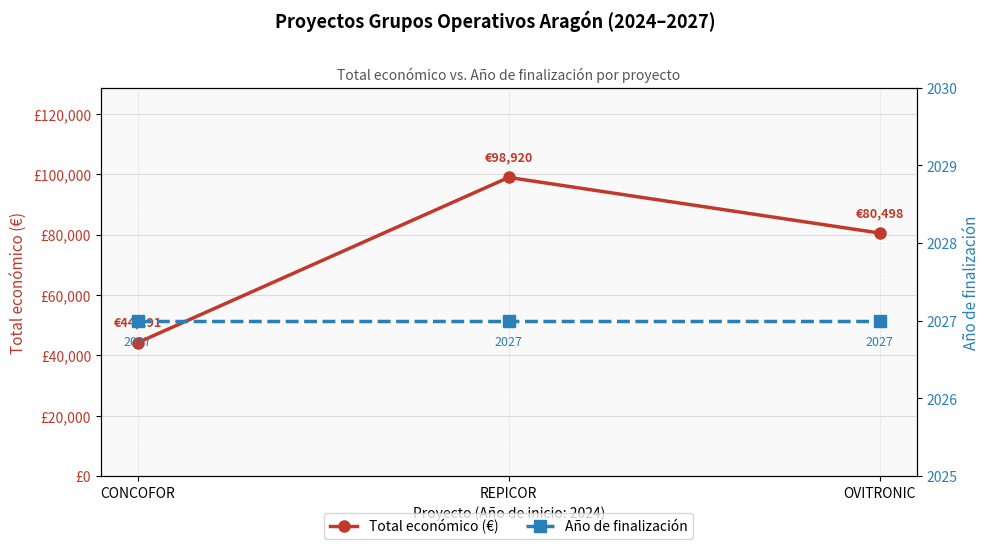

Rank the series by their average value, from lowest to highest.

Año de finalización, Total económico (€)